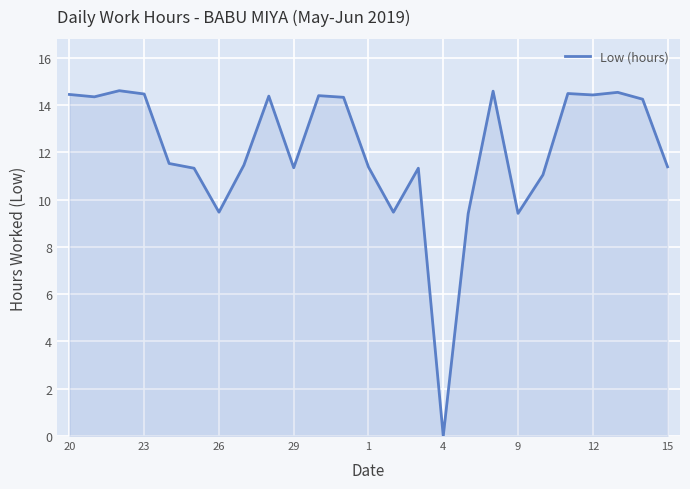

What is the maximum value shown in the chart?

14.6